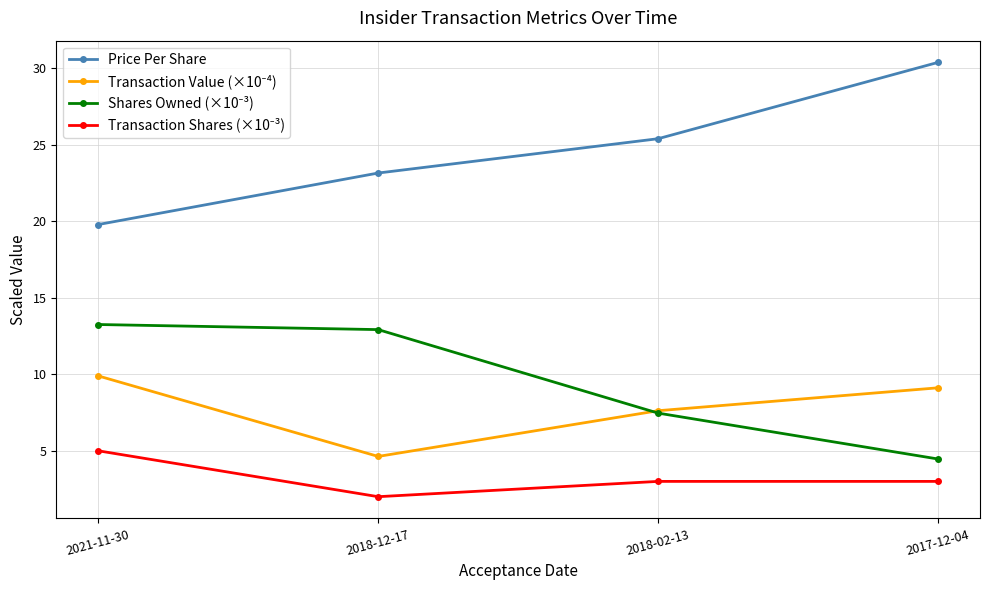

The Price Per Share series shows 5.3 at 2018-02-13. True or false?

False